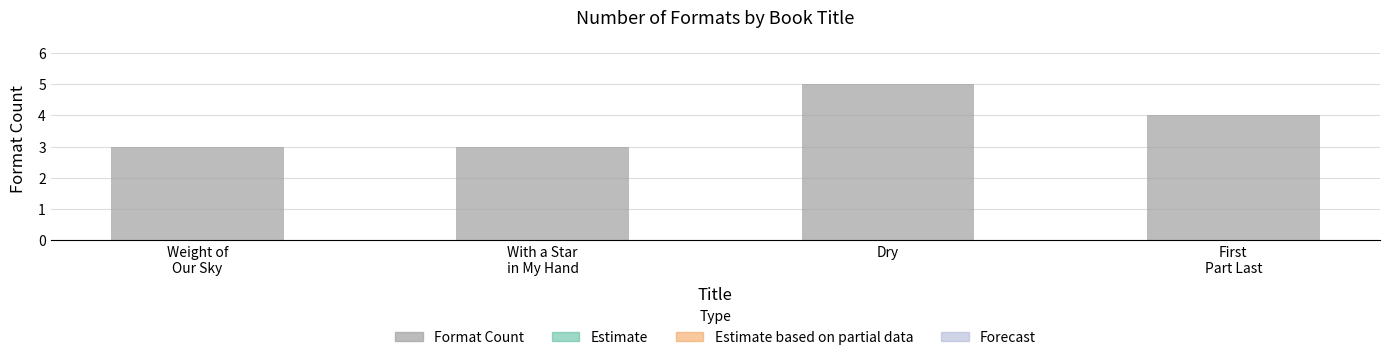

What is the value of the 1st bar from the left?

3